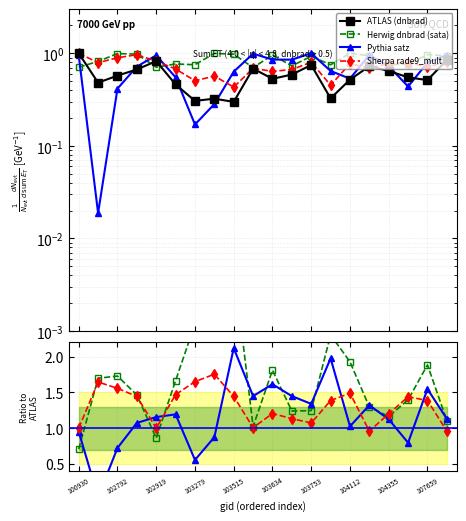

At which label does dnbrad reach its minimum?

103515